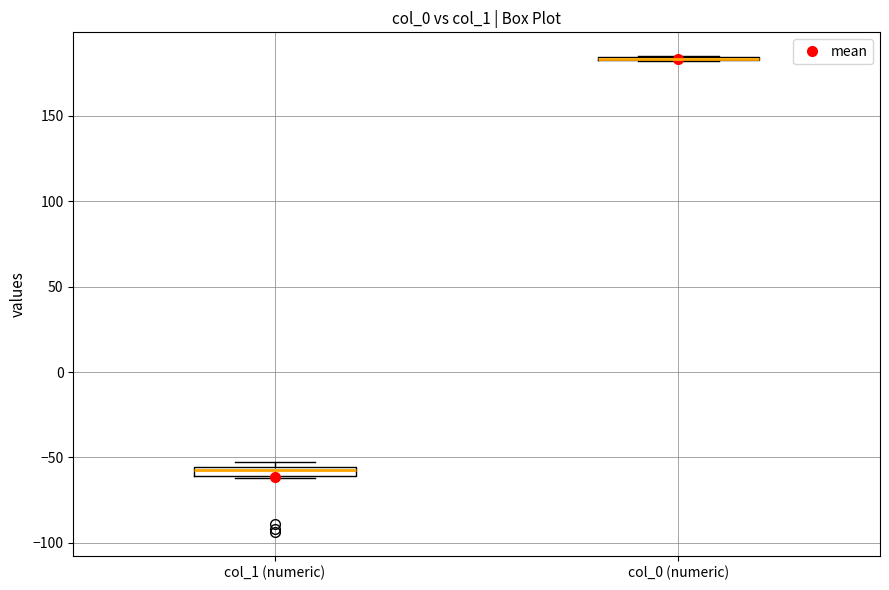

Where is the upper edge of the box for col_1 (numeric) on the y-axis? The values are not printed on the chart, so give them approximately, as read against the axis.

-55